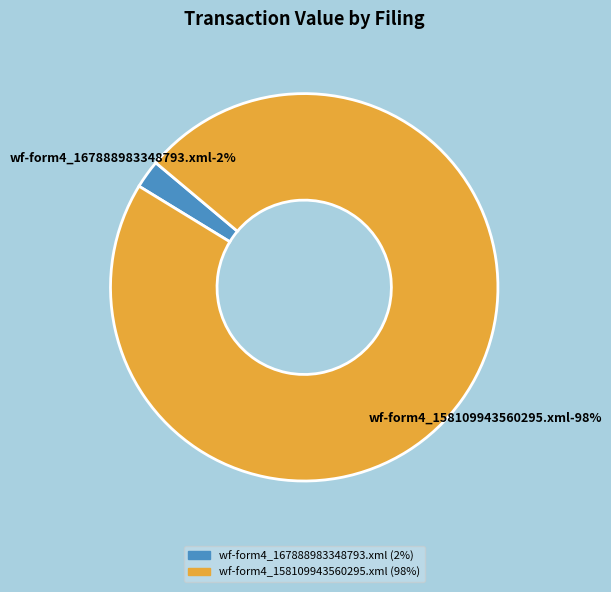

Which category has the smallest portion of the pie?

wf-form4_167888983348793.xml